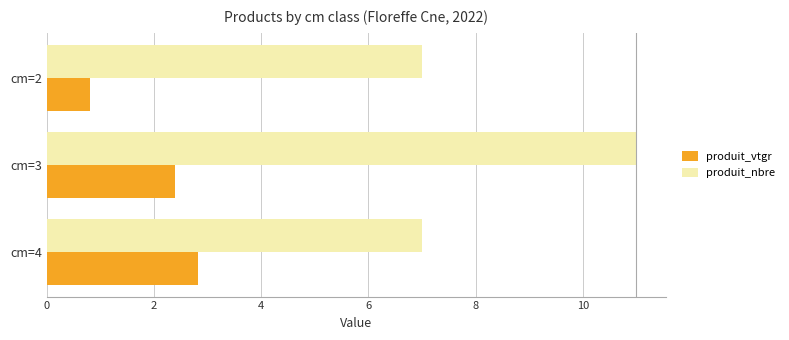

What is the sum of the produit_vtgr values at cm=2 and cm=3?

3.2